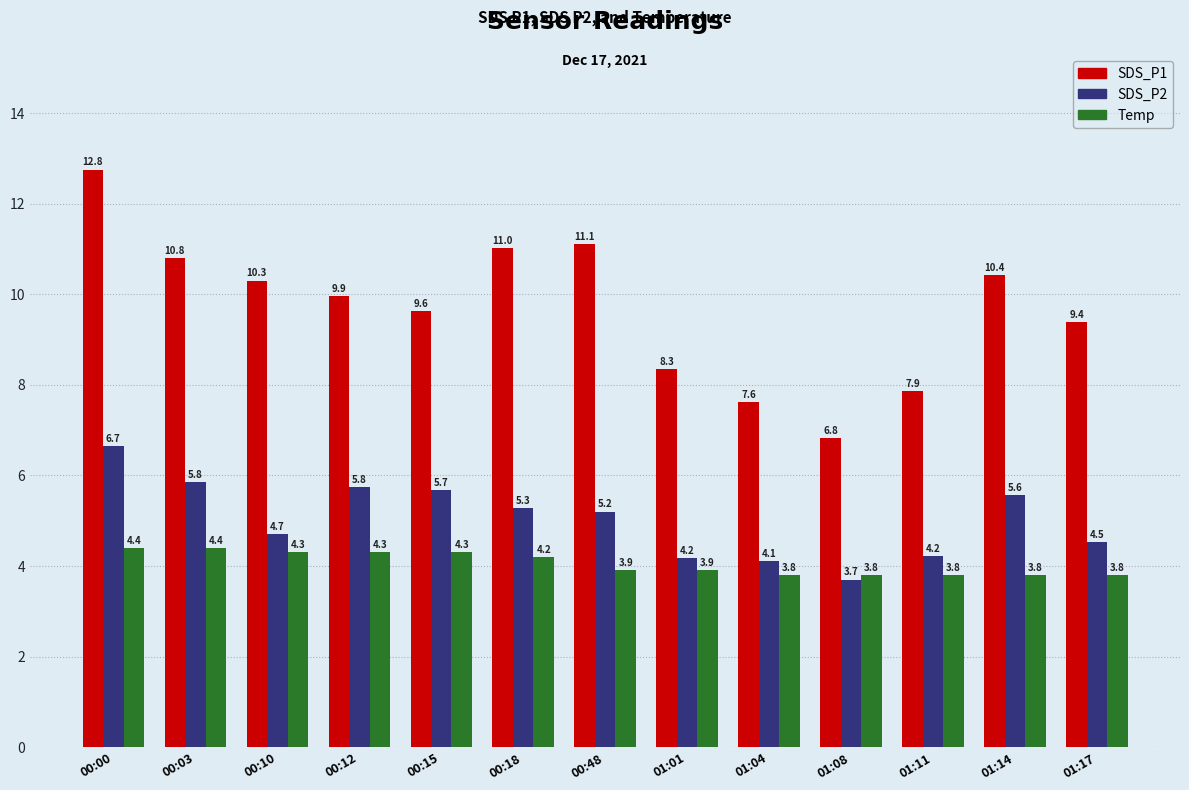

Which series has the largest range (max minus min)?

SDS_P1